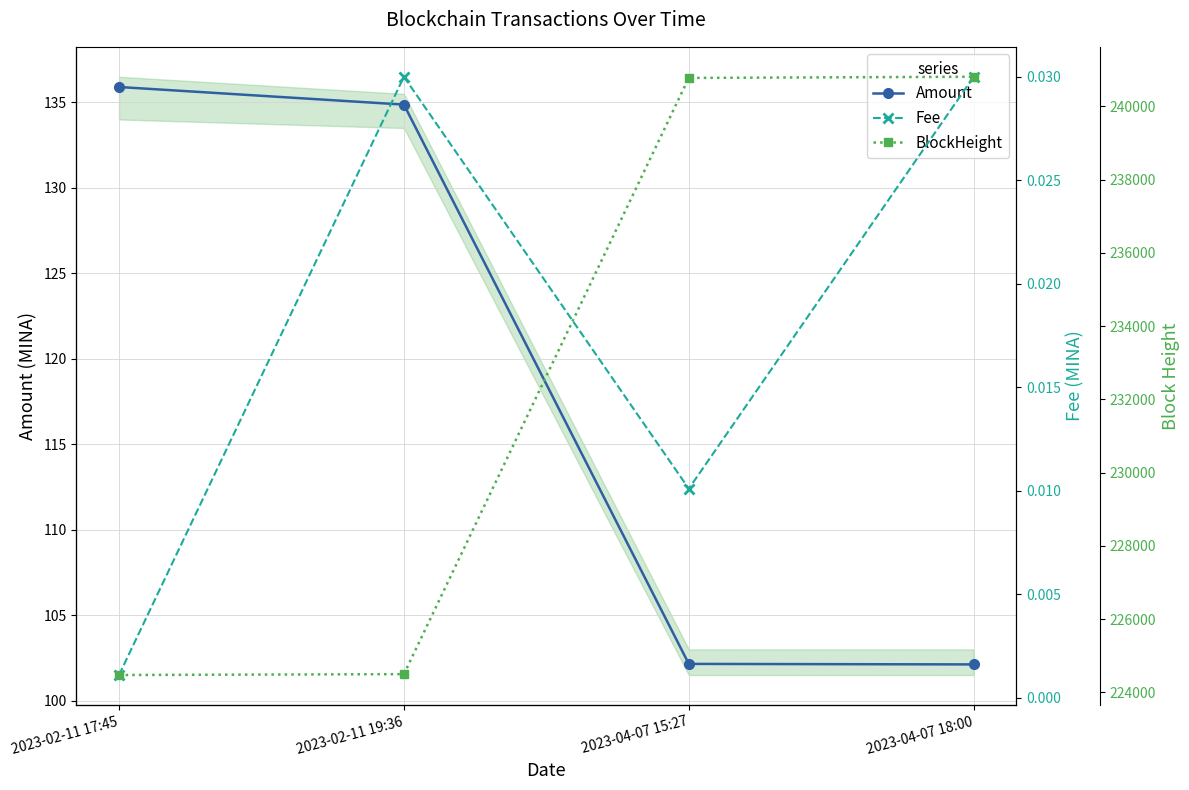

True or false: Fee and Amount intersect in this chart.

False